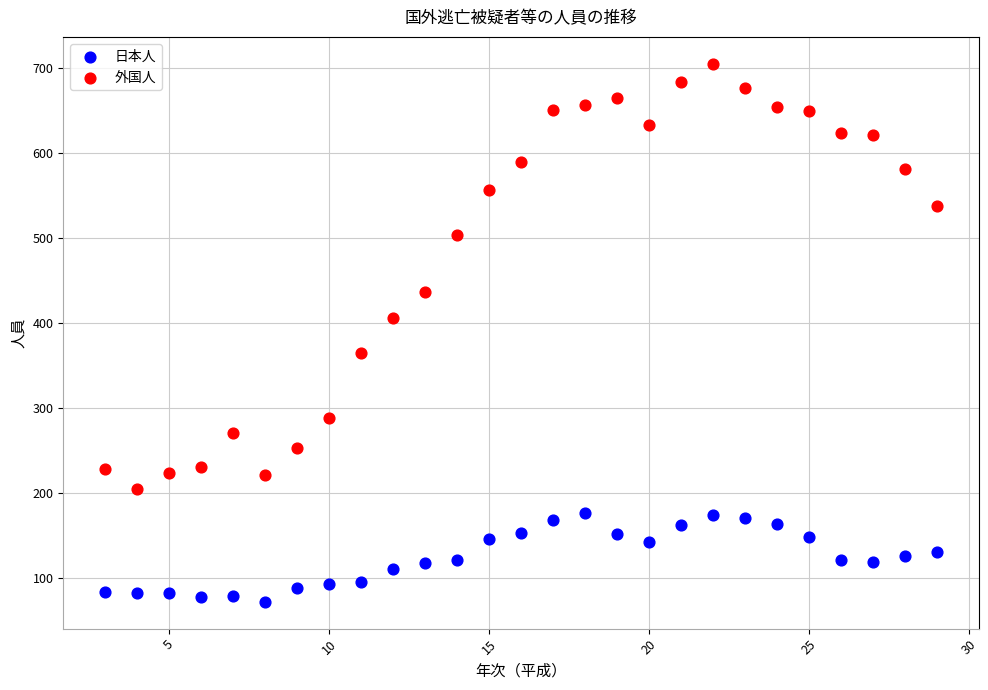

Which series has the largest Y range (max minus min)?

外国人